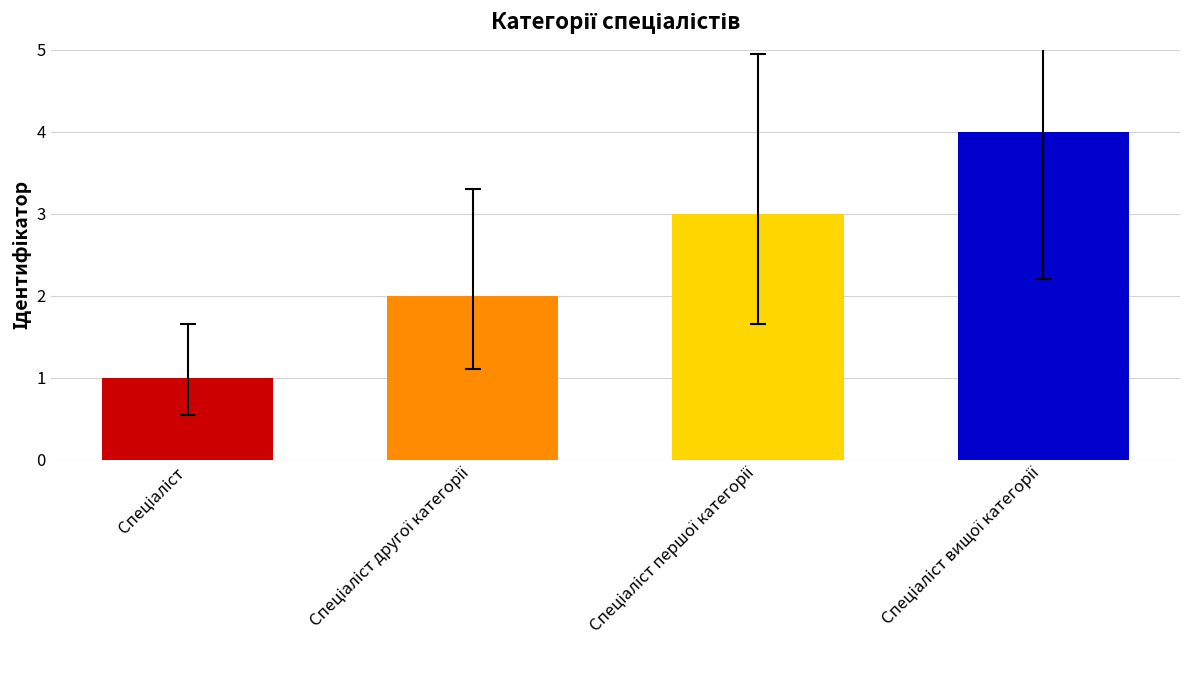

What is the greatest value displayed?

4